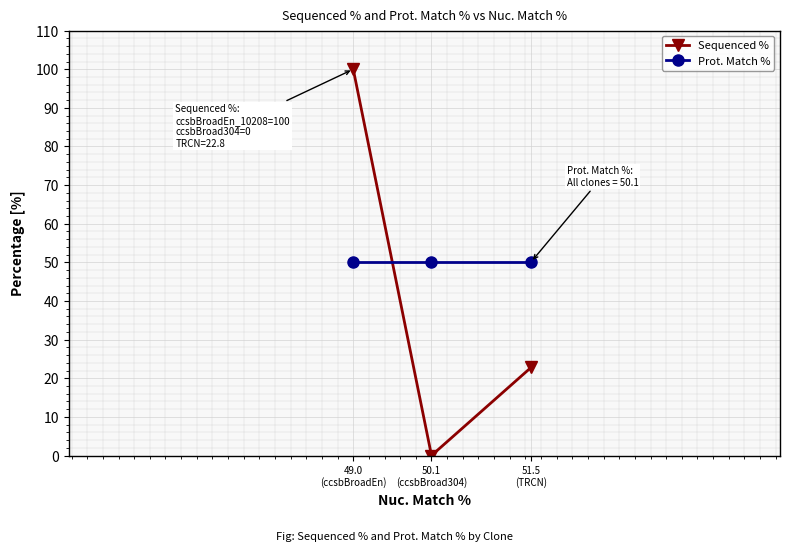

Which series has the widest spread of values?

Sequenced %